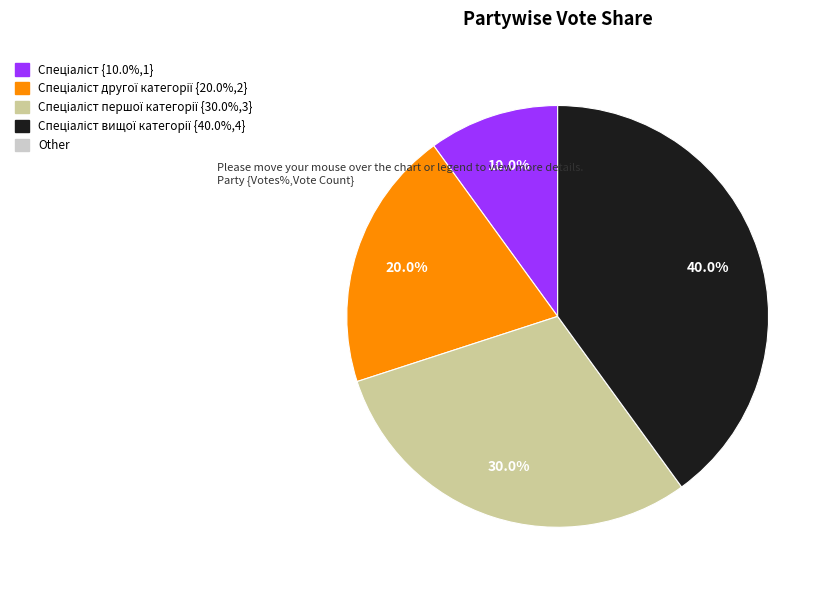

Is there a majority slice in this chart?

No